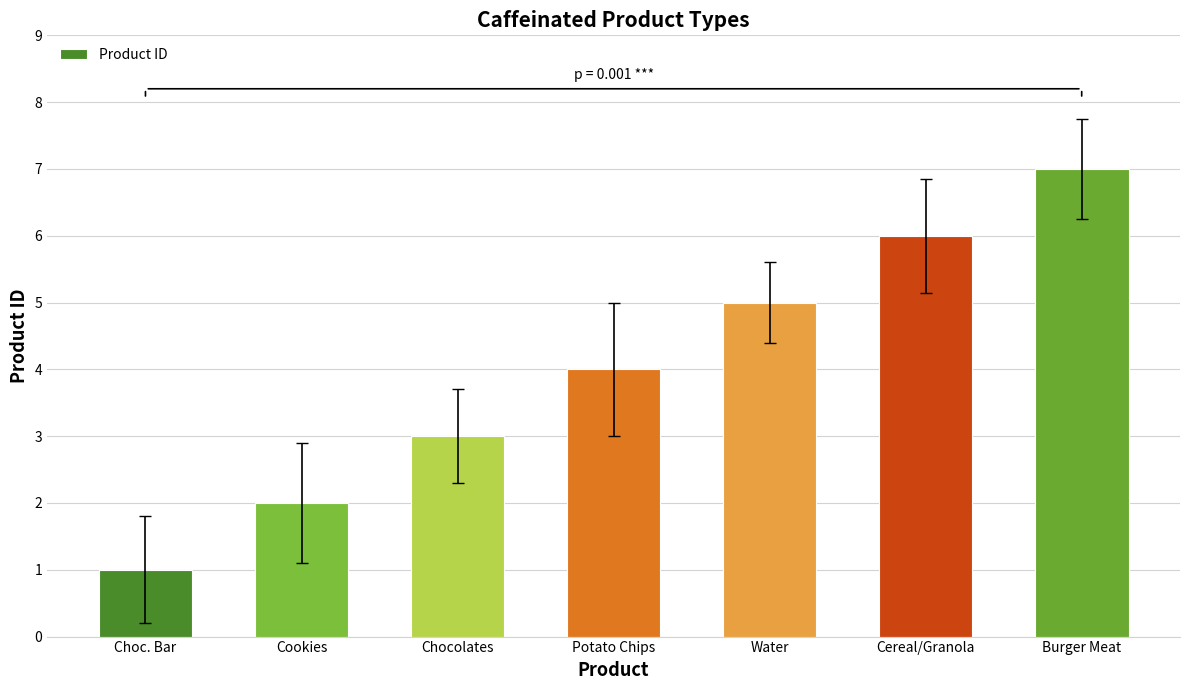

What is the label of the 7th bar from the right?

Choc. Bar